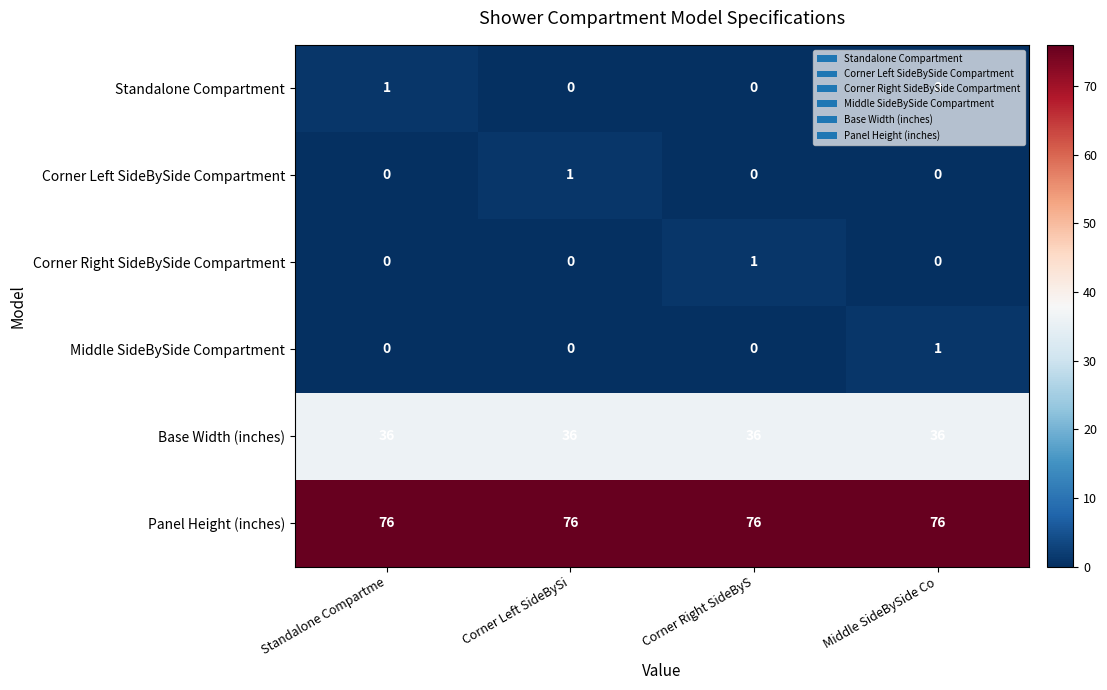

What is the maximum value shown in the chart?

76